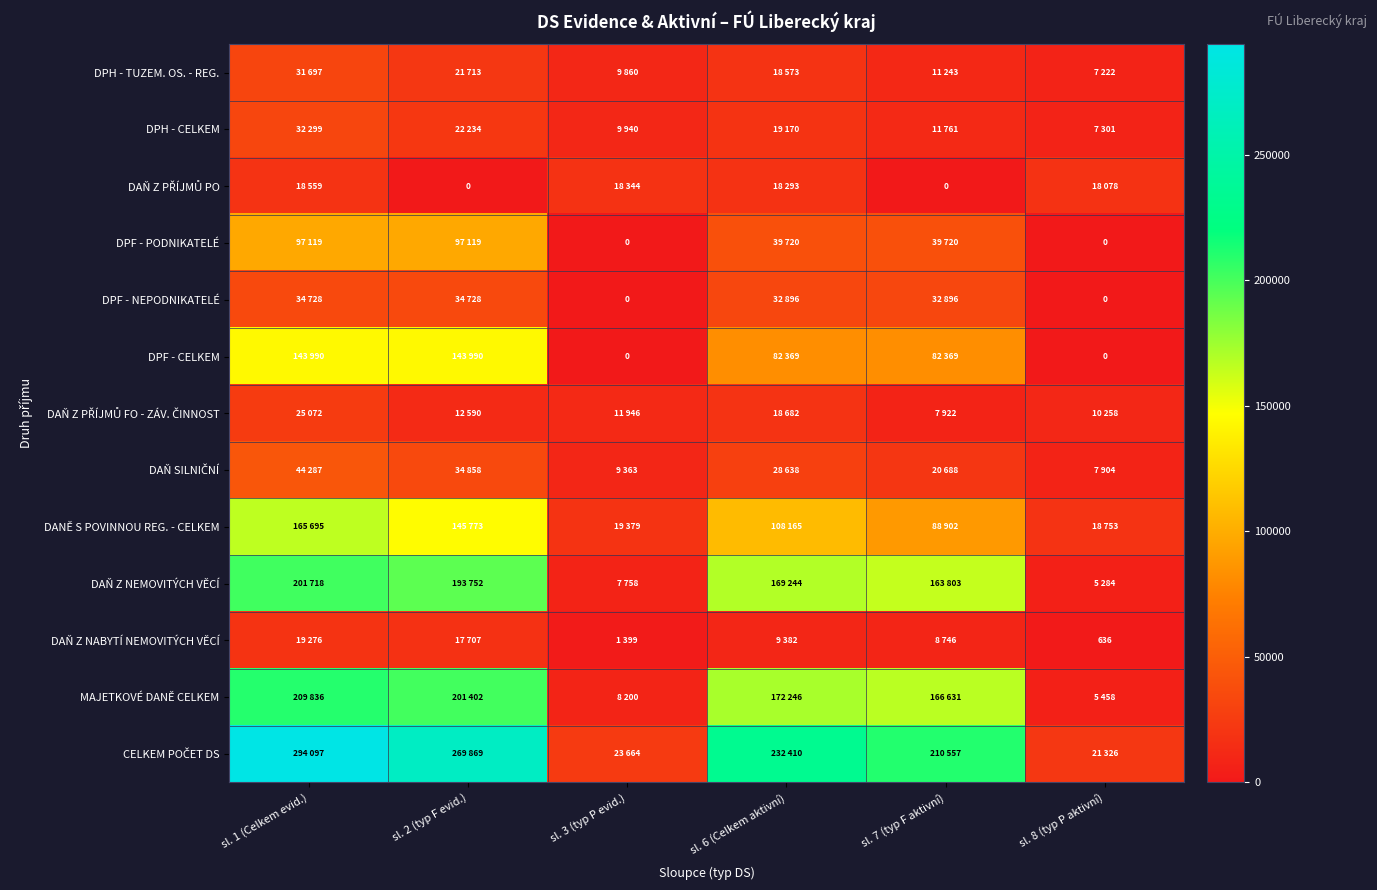

The DAŇ Z NABYTÍ NEMOVITÝCH VĚCÍ series shows 636 at sl. 8 (typ P aktivní). True or false?

True